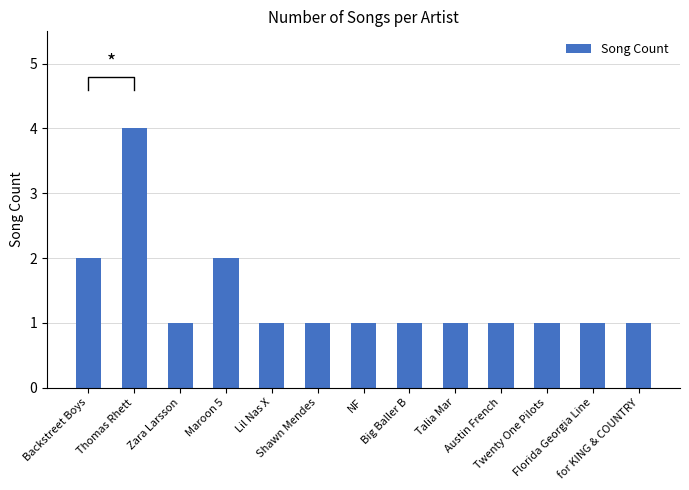

How many data points does each series have?

13